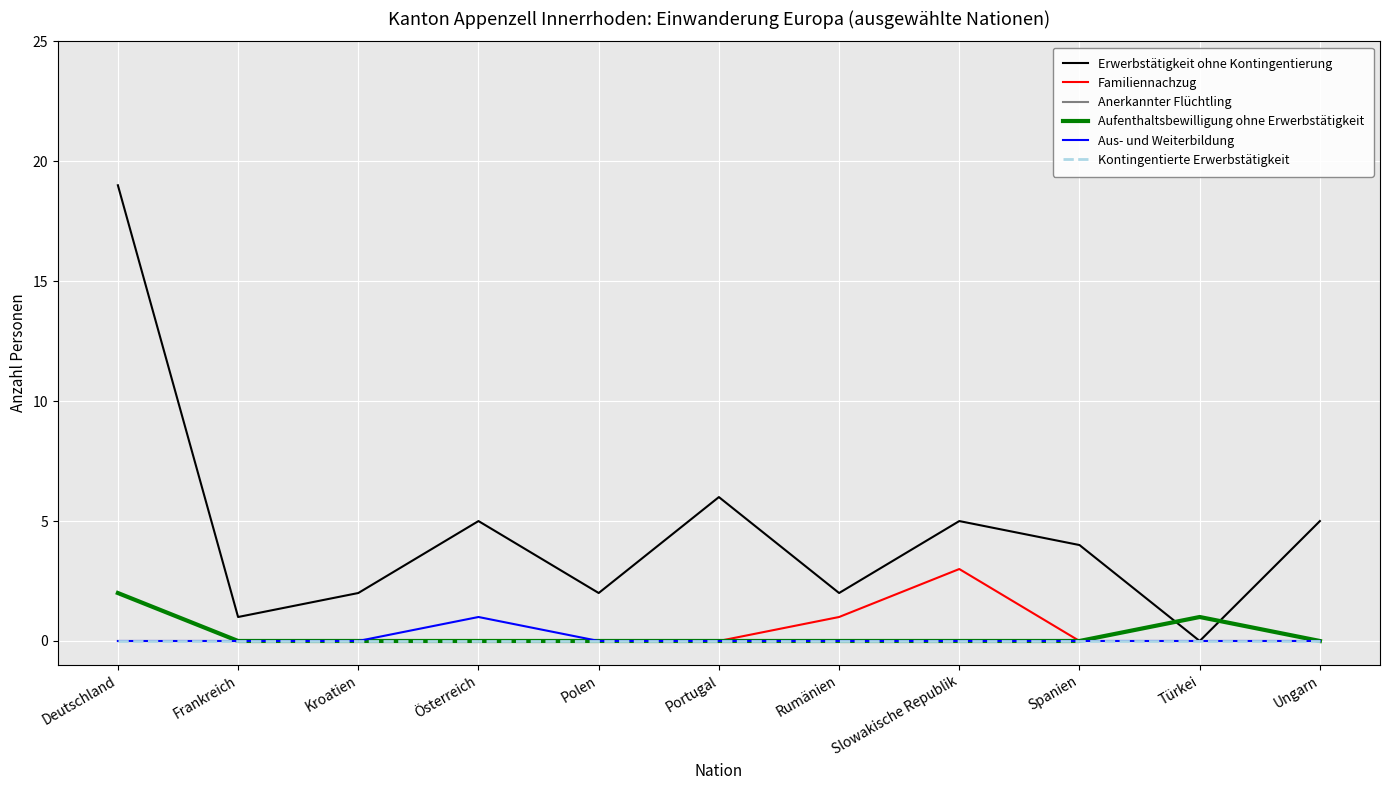

What is the maximum value for Aufenthaltsbewilligung ohne Erwerbstätigkeit?

2